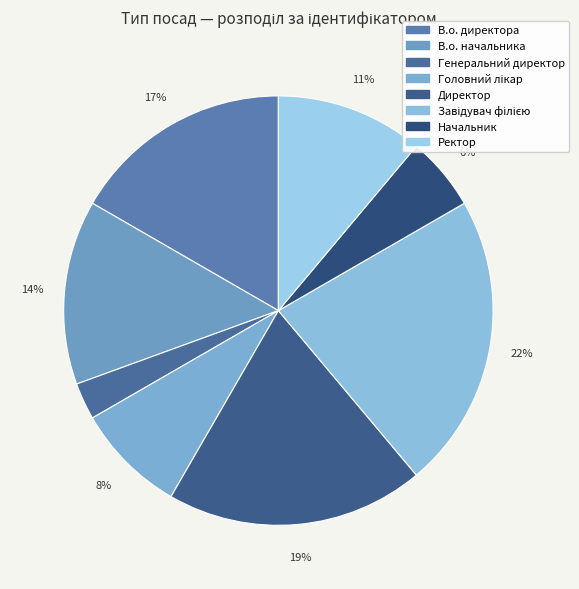

Does Генеральний директор represent more than half of the total?

No